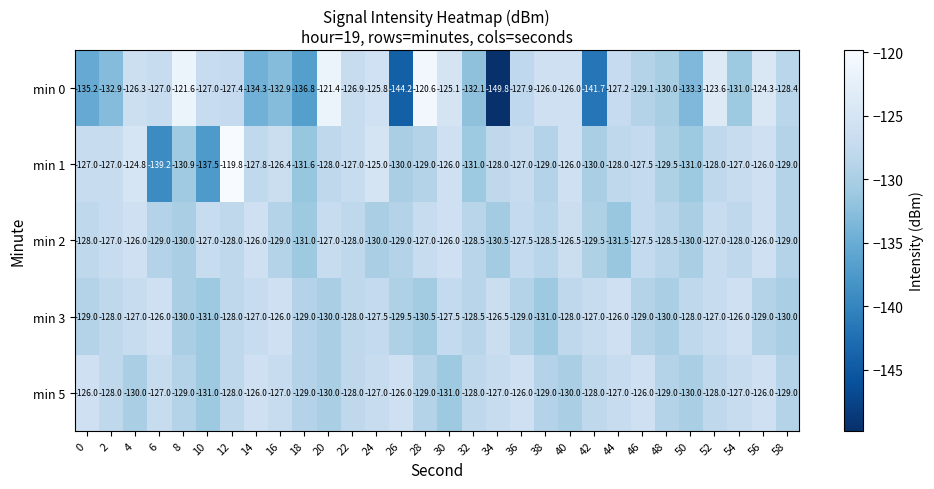

How many data points does each series have?

30